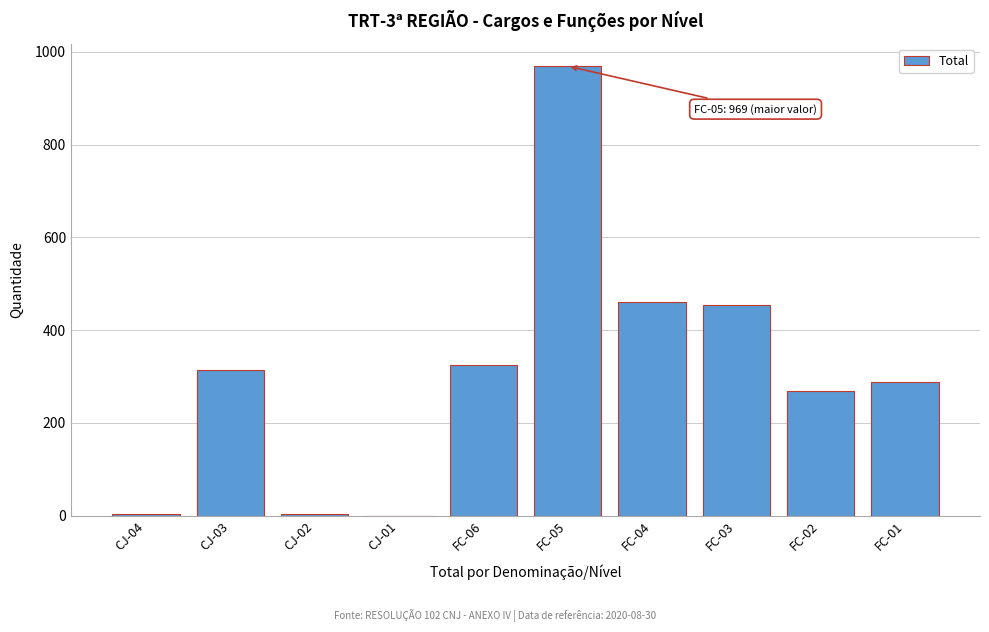

What is the maximum value shown in the chart?

969